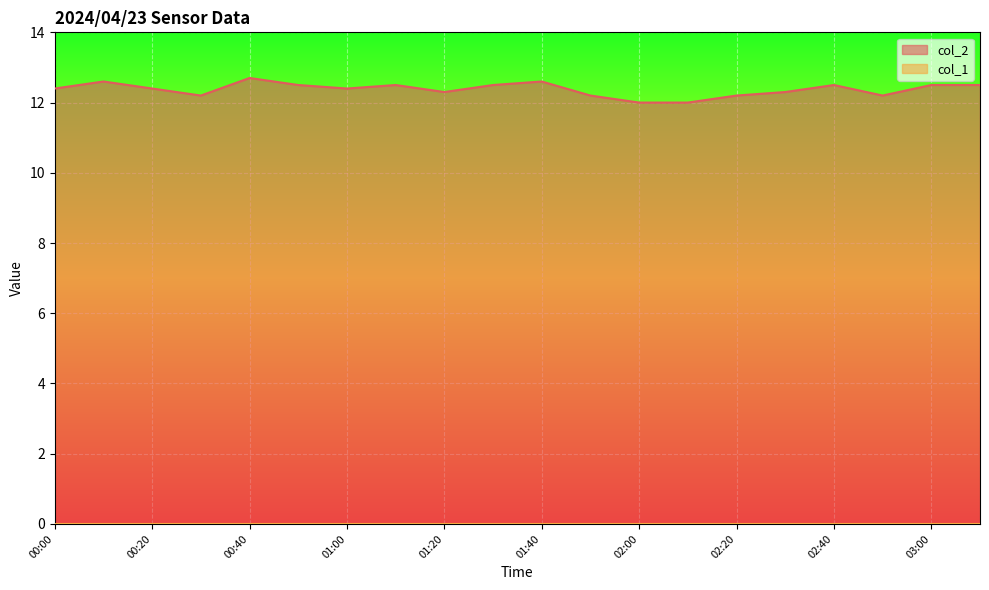

List the labels in order of value, smallest first.

02:00, 02:10, 00:30, 01:50, 02:20, 02:50, 01:20, 02:30, 00:00, 00:20, 01:00, 00:50, 01:10, 01:30, 02:40, 03:00, 03:10, 00:10, 01:40, 00:40